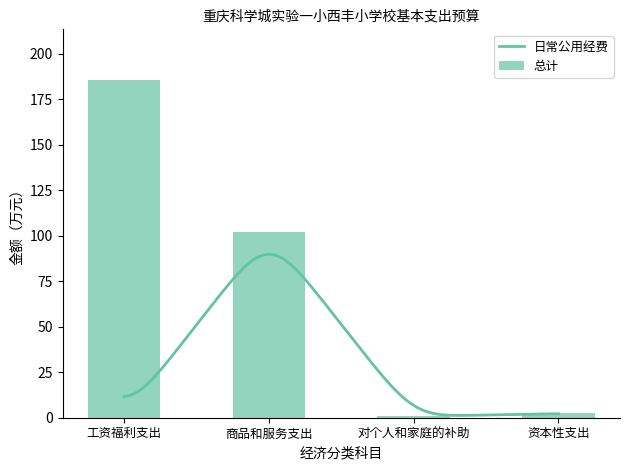

Which label corresponds to the smallest value in the chart?

对个人和家庭的补助